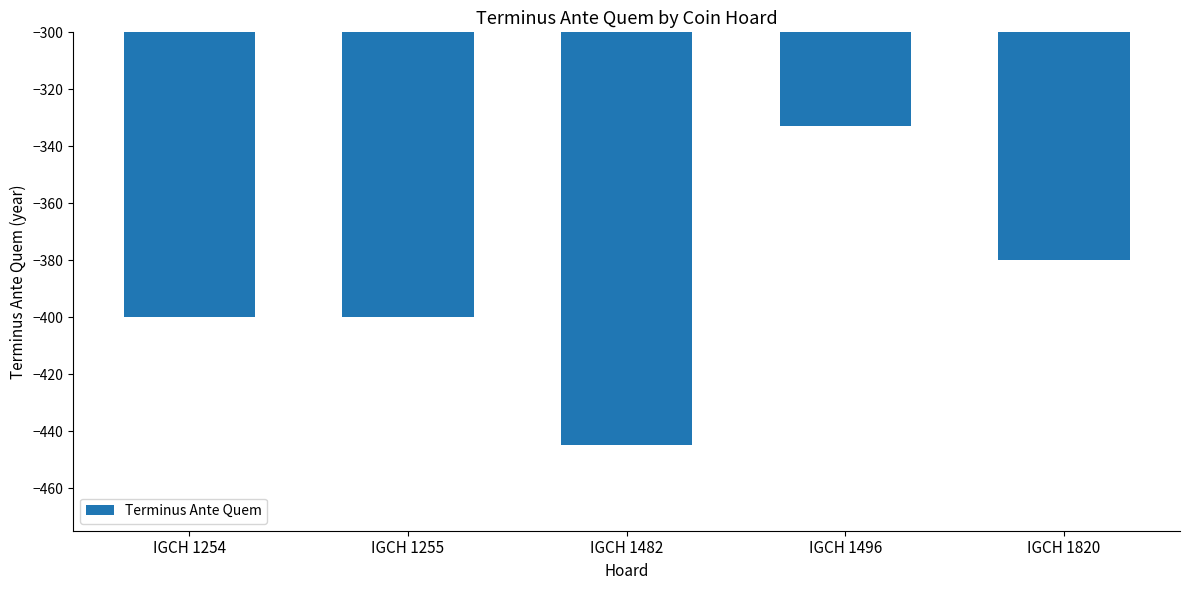

True or false: the data shows -632 at IGCH 1254.

False